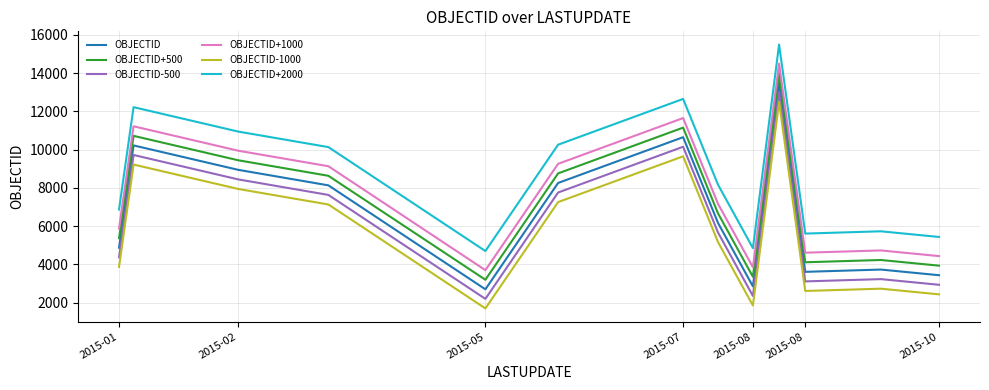

Which series has the largest total across all categories?

OBJECTID+2000